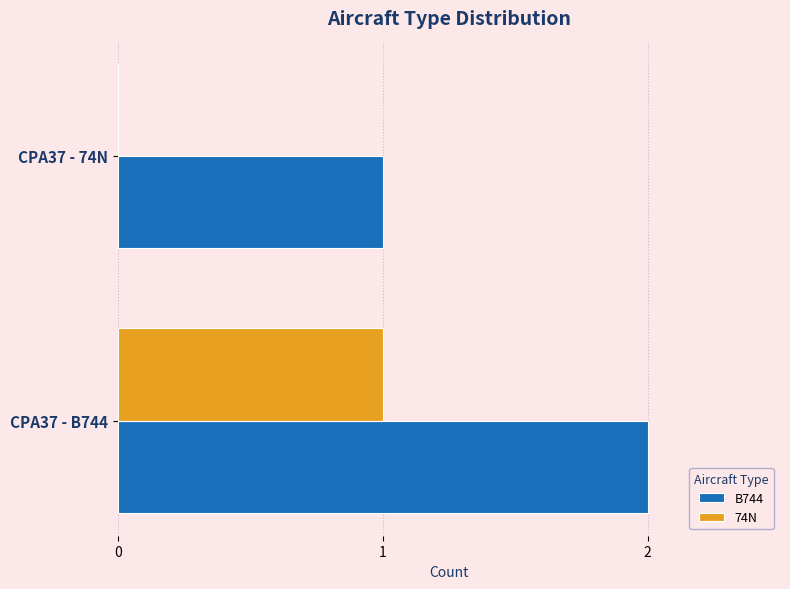

Which category has the highest value across all series?

CPA37 - B744